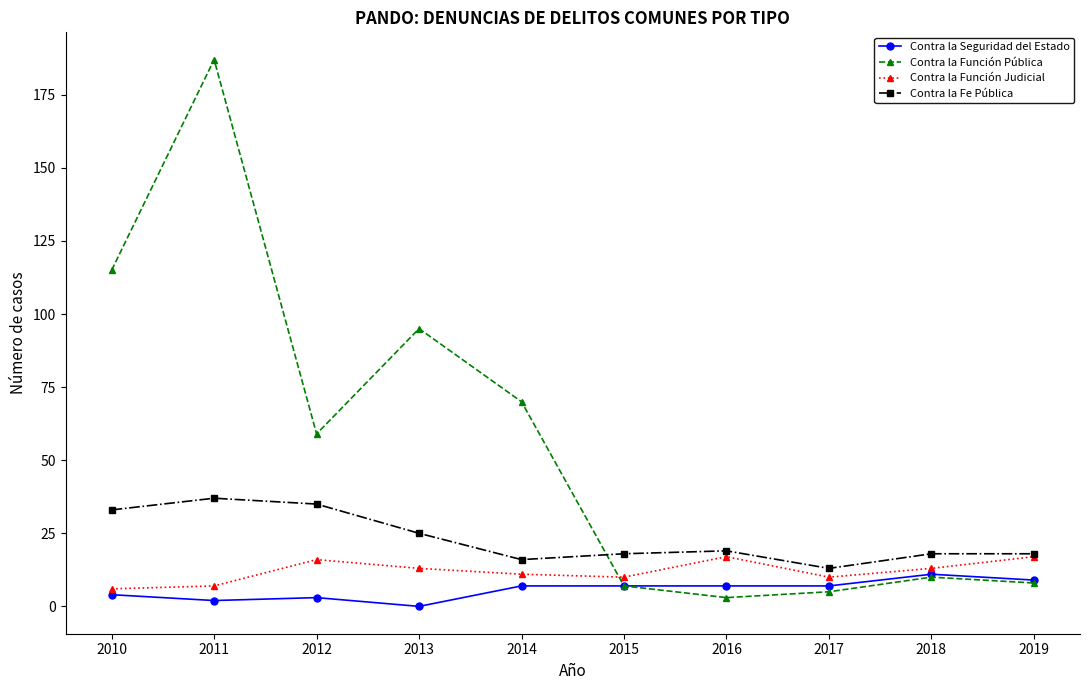

Between 2014 and 2016, which series saw the biggest shift?

Contra la Función Pública